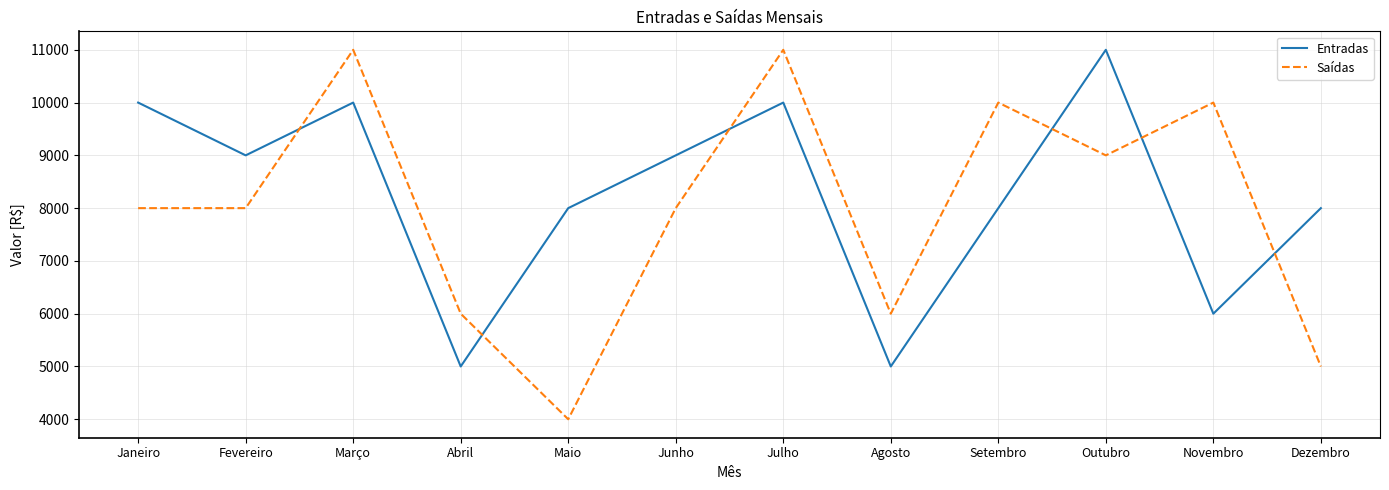

How many distinct data groups are displayed?

2